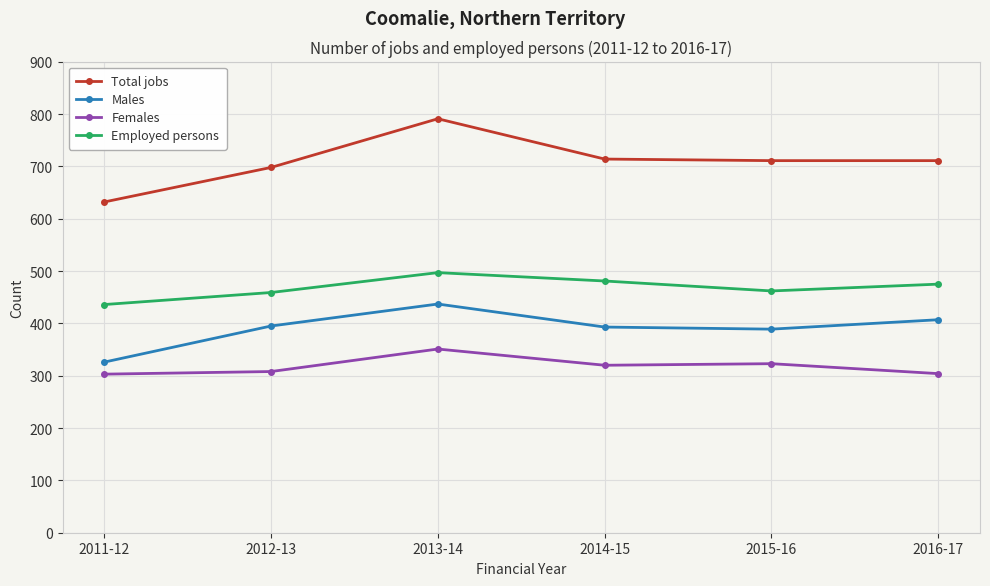

List the series in order of their overall mean, lowest first.

Females, Males, Employed persons, Total jobs